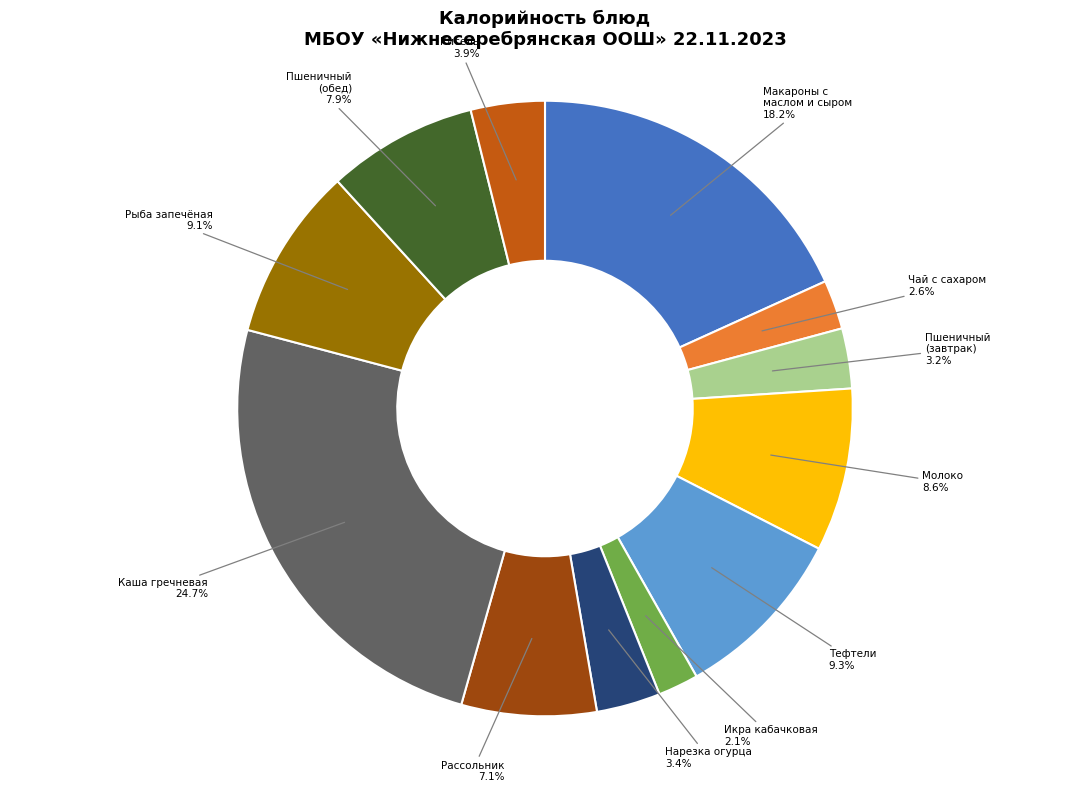

Is there a majority slice in this chart?

No